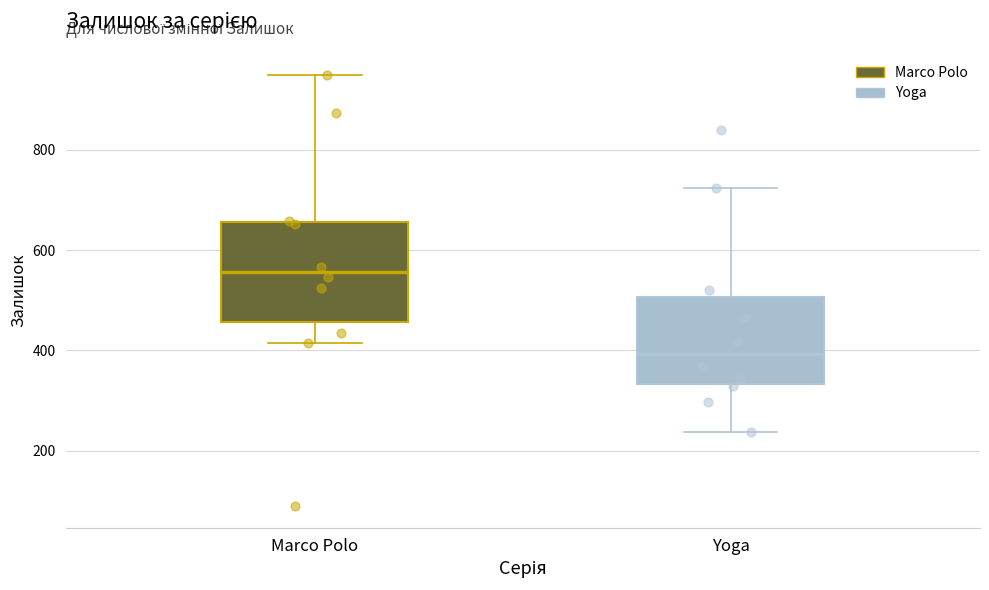

Which box has the highest median line?

Marco Polo